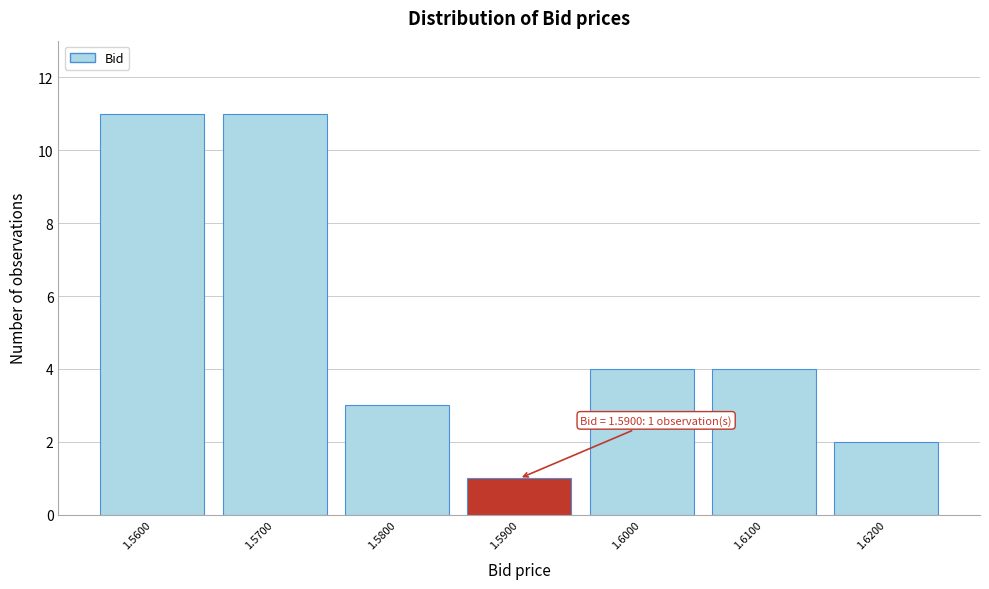

Reading left to right, list all the values displayed in this chart.

1.5600=11	1.5700=11	1.5800=3	1.5900=1	1.6000=4	1.6100=4	1.6200=2